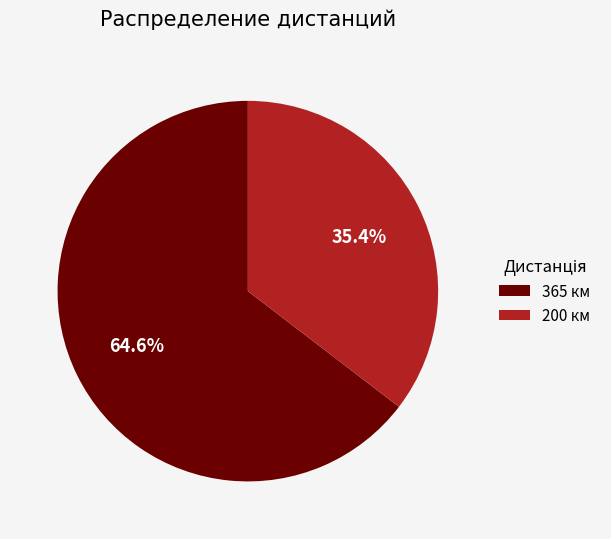

Is it true that 200 is 41% of the pie?

False